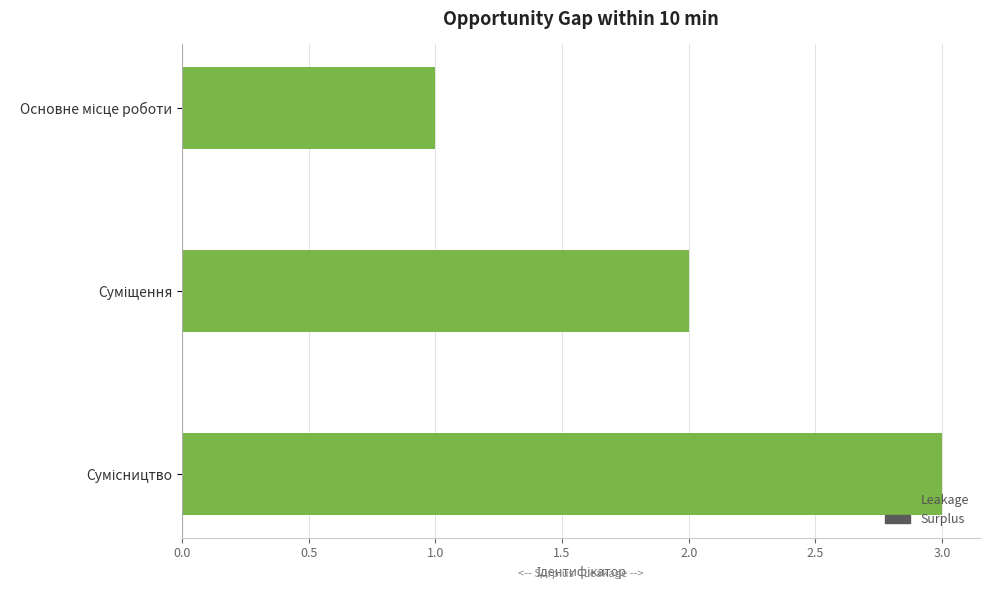

What is the smallest value displayed?

1